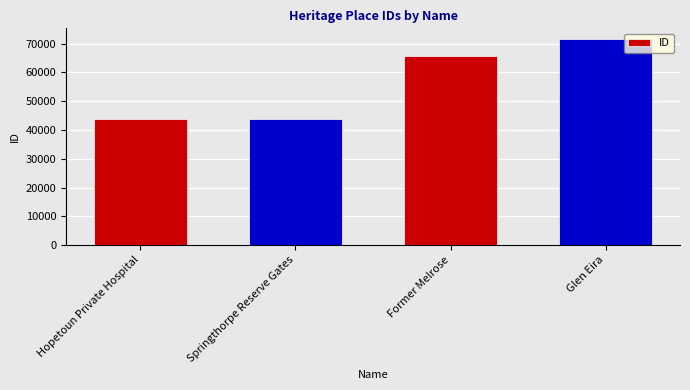

What position from the right is Hopetoun Private Hospital?

4